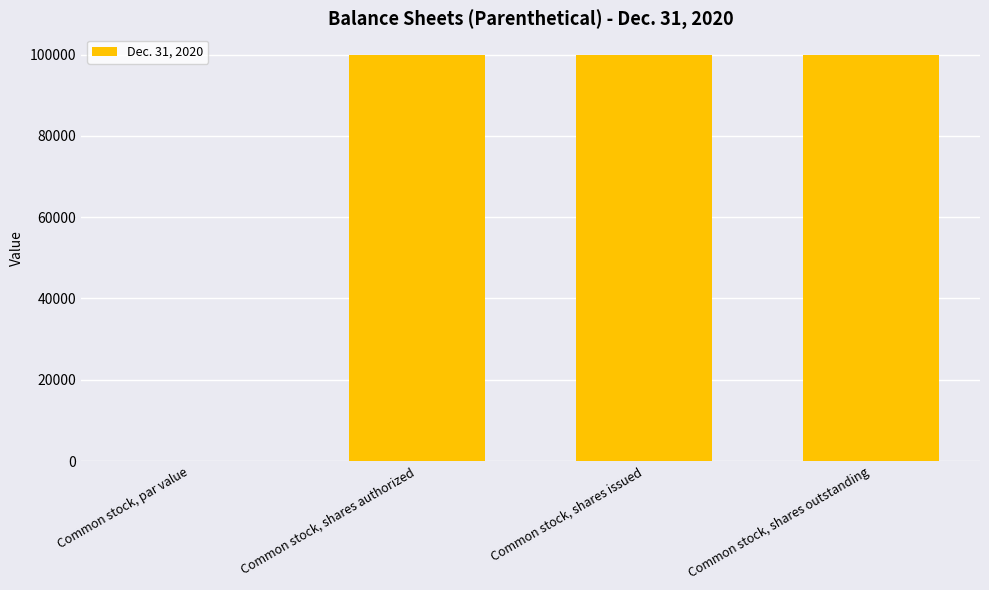

Does the chart contain stacked bars?

No